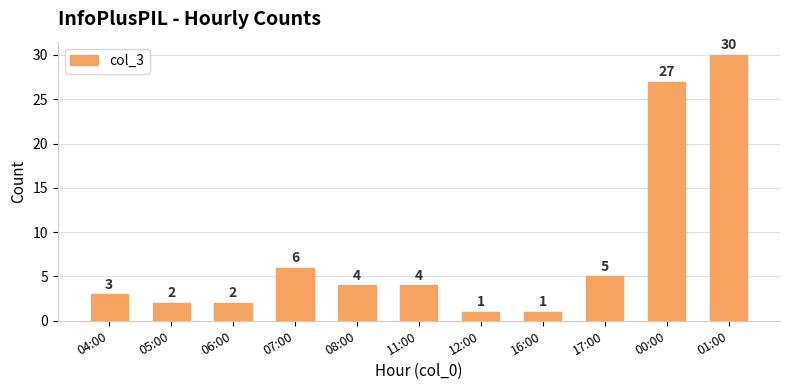

What is the label of the 4th bar from the right?

16:00